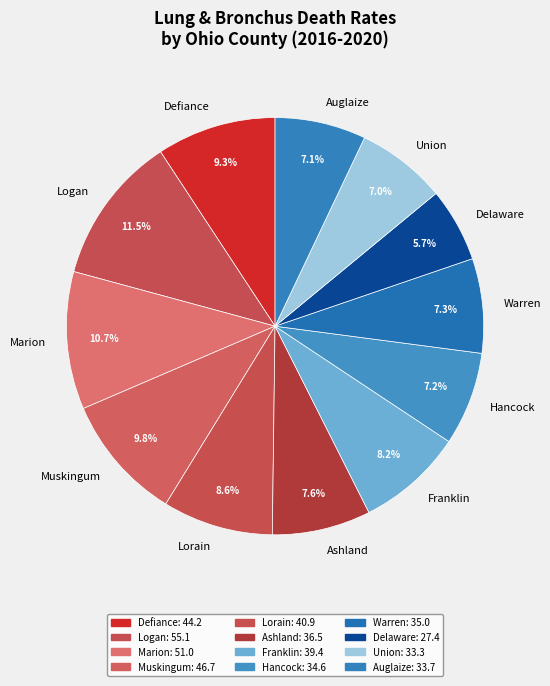

What percentage is the Muskingum slice, to the nearest percent?

10%